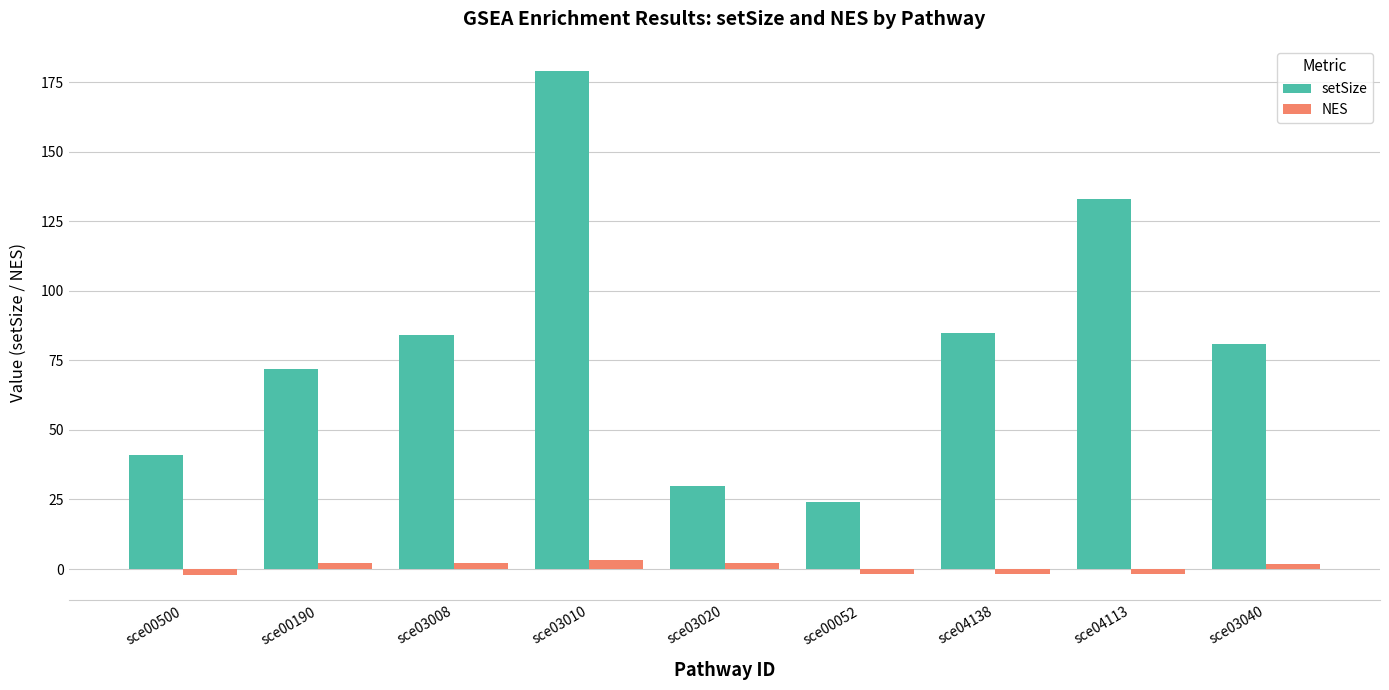

What are all the series names shown in the legend?

setSize, NES